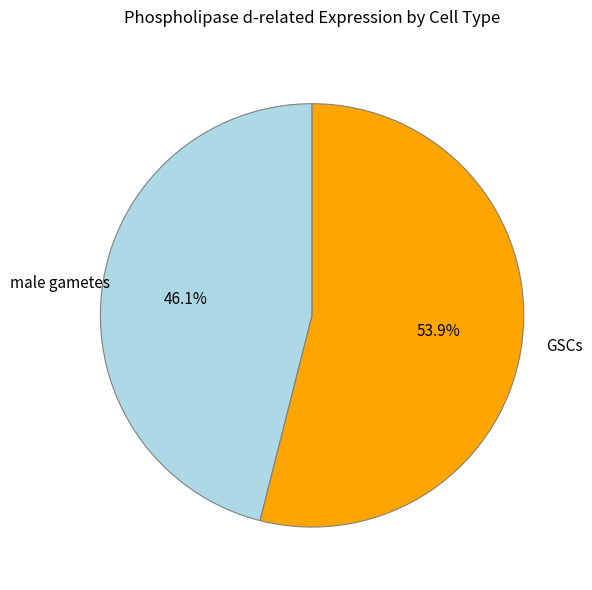

True or false: male gametes accounts for 40% of the total.

False